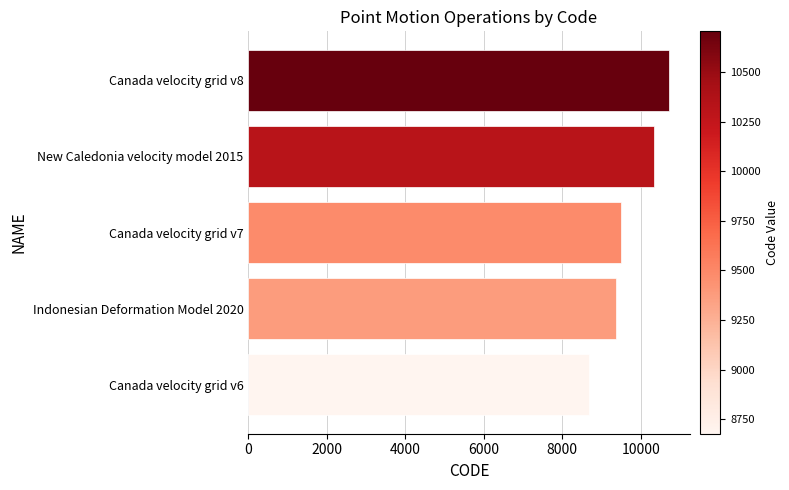

What is the sum of the values at Canada velocity grid v7 and Indonesian Deformation Model 2020?

18858